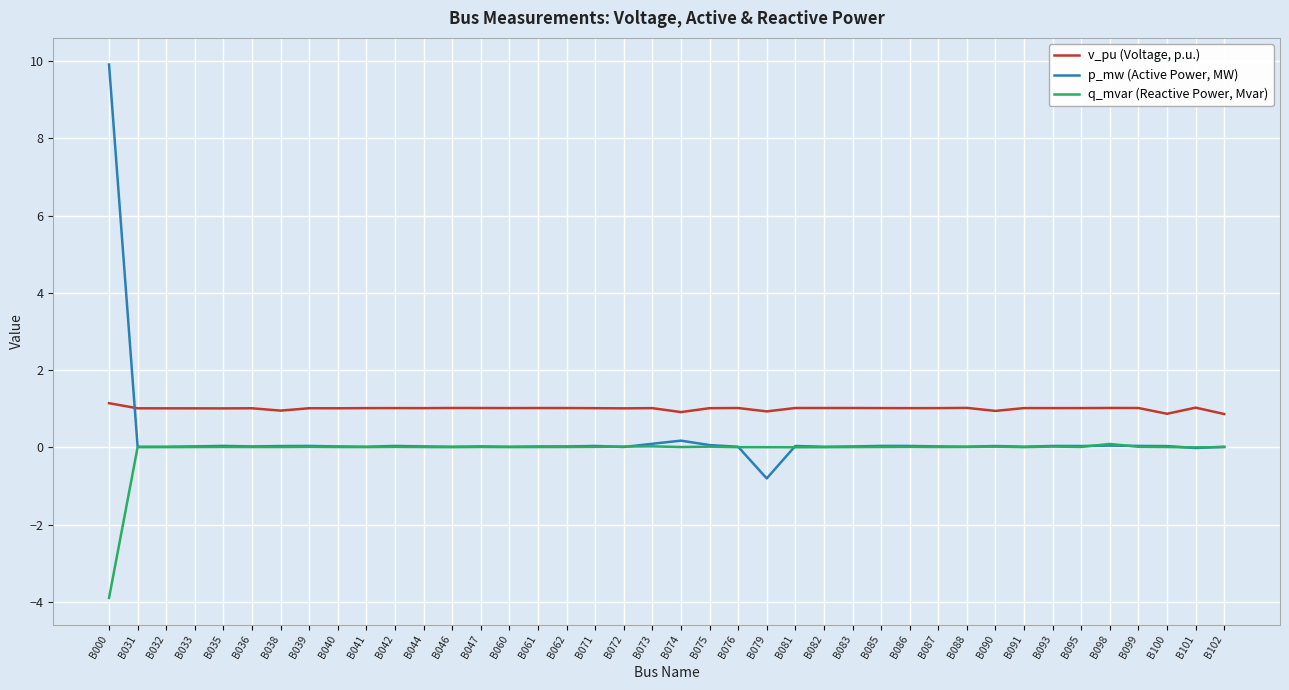

Rank the series by their maximum value, from highest to lowest.

p_mw (Active Power, MW), v_pu (Voltage, p.u.), q_mvar (Reactive Power, Mvar)